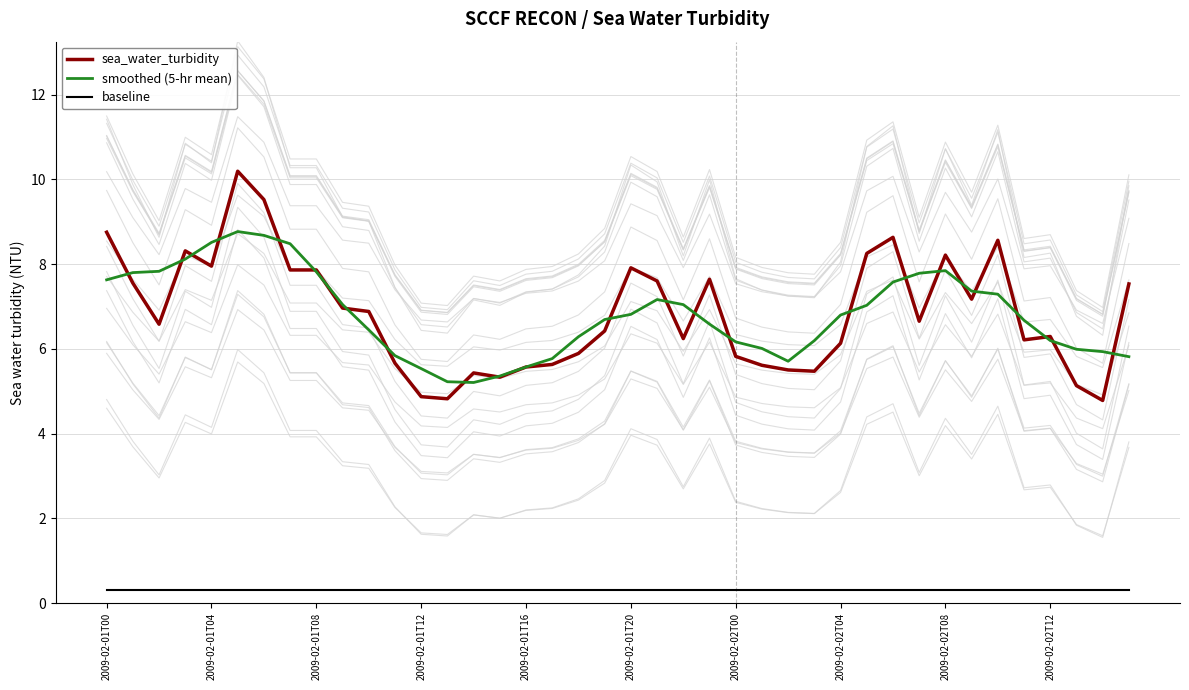

Is it true that smoothed (5-hr mean) equals 2.7 at 2009-02-01T20?

False